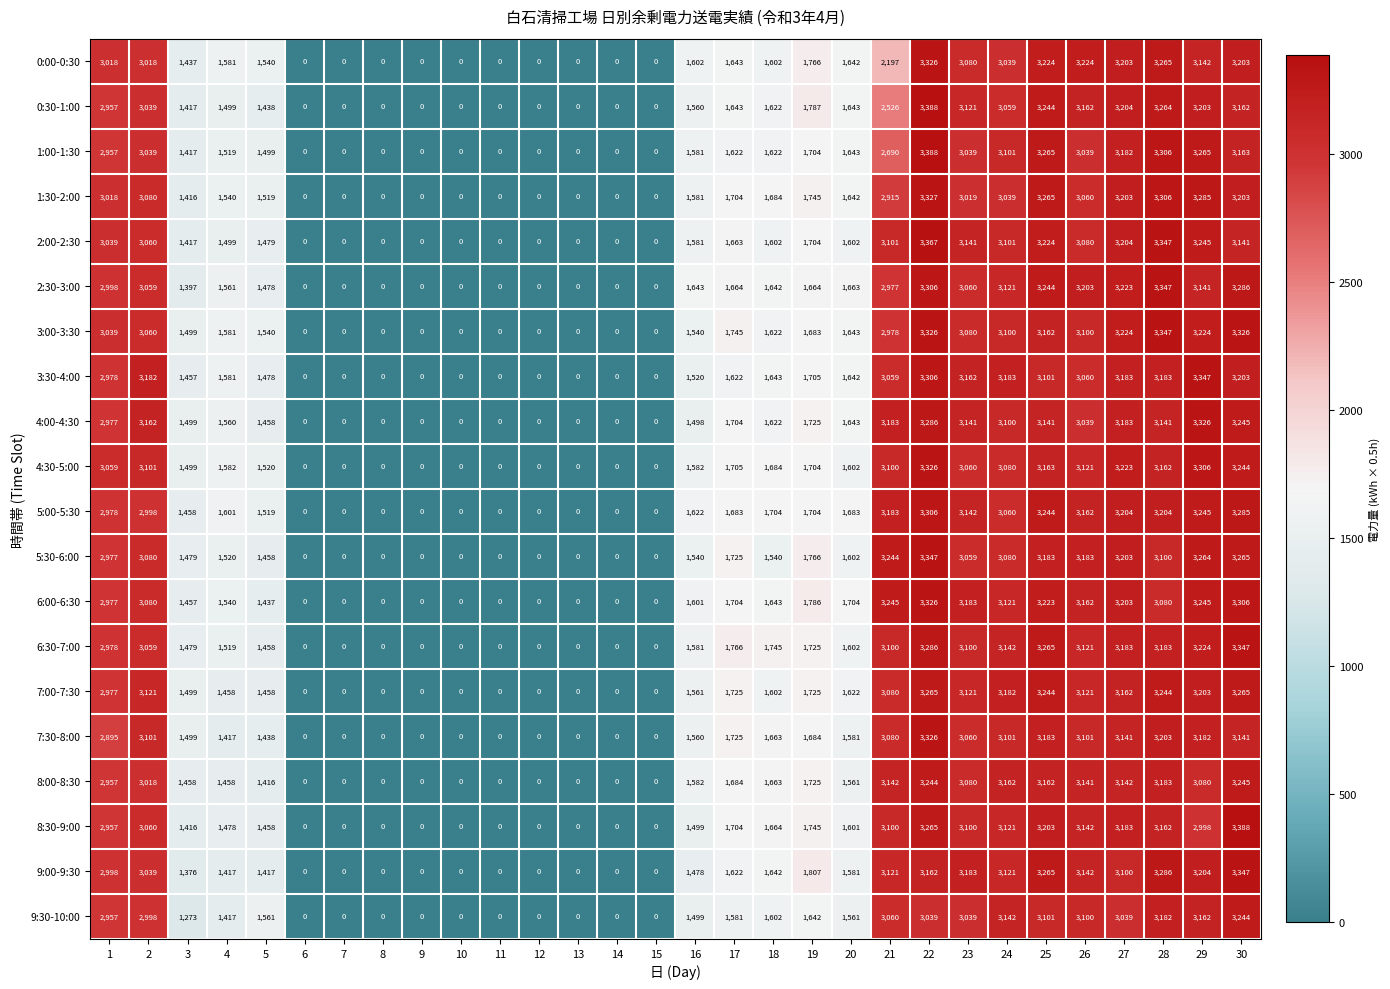

Is it true that 1:30-2:00 equals 1128 at 29?

False